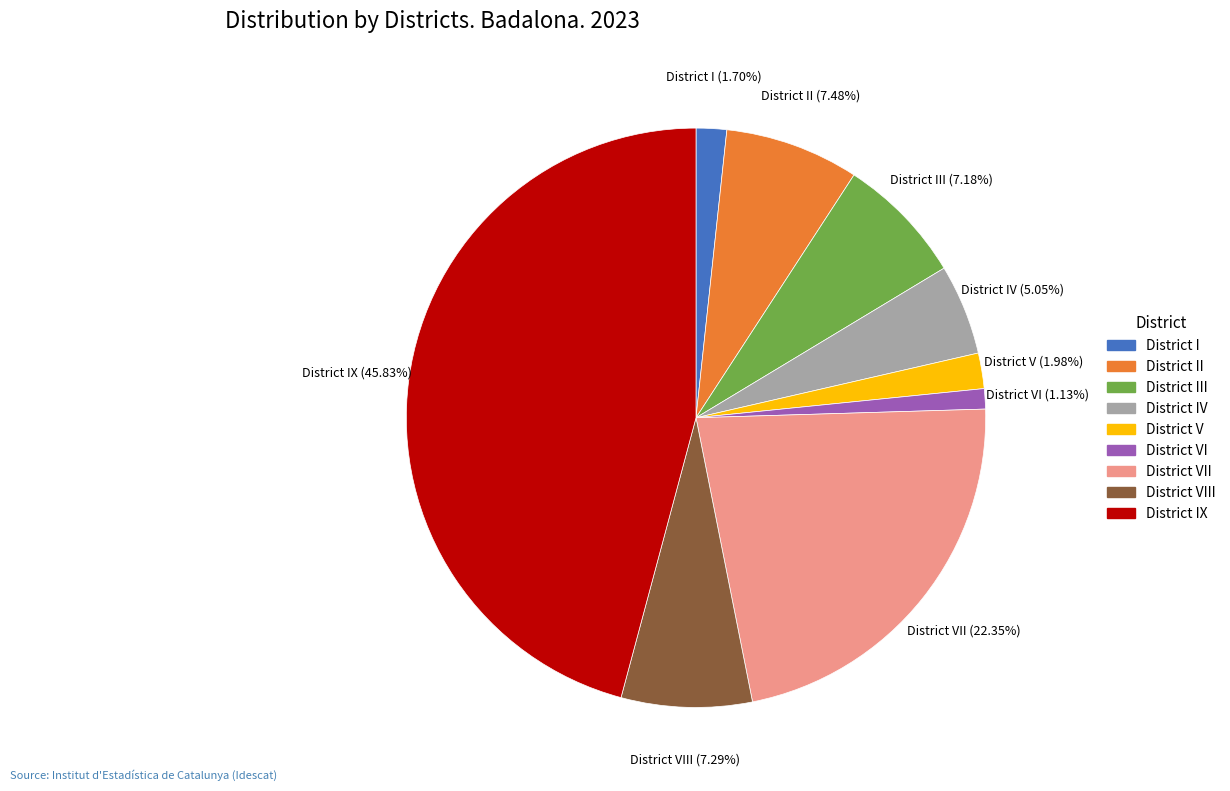

Count the number of slices in the pie.

9